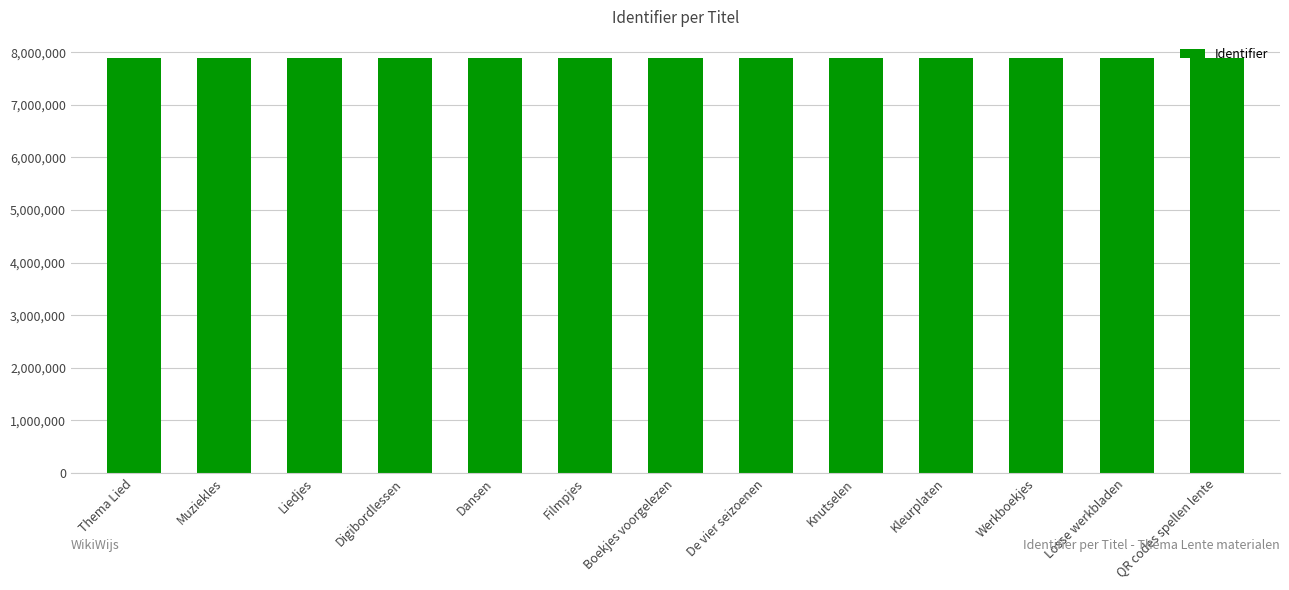

How many series are shown in this chart?

1